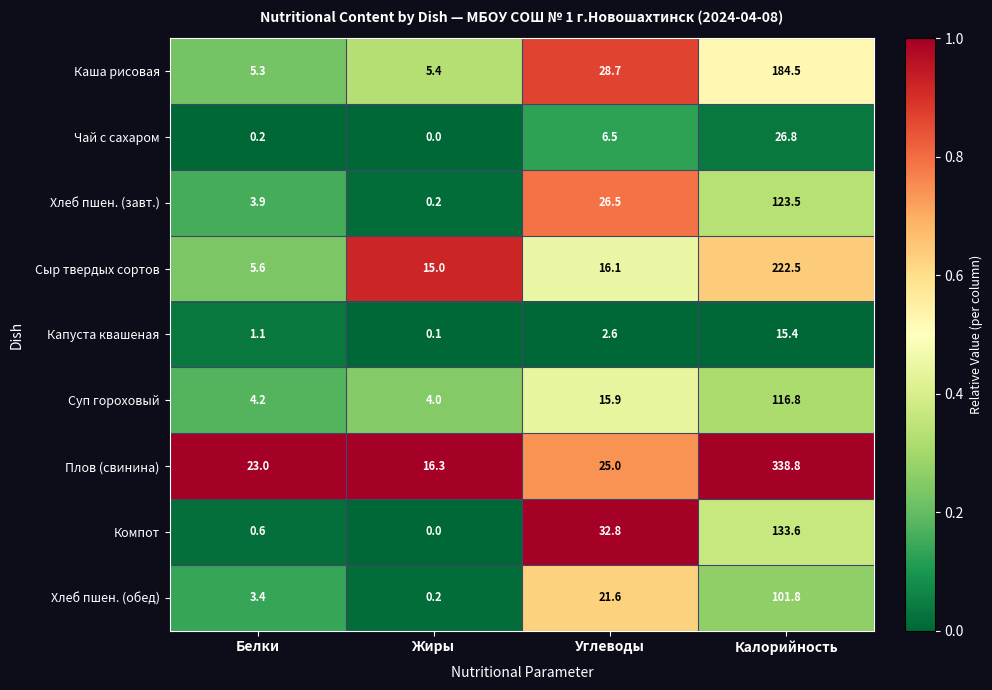

Where does the Суп гороховый series first go above 15?

Углеводы